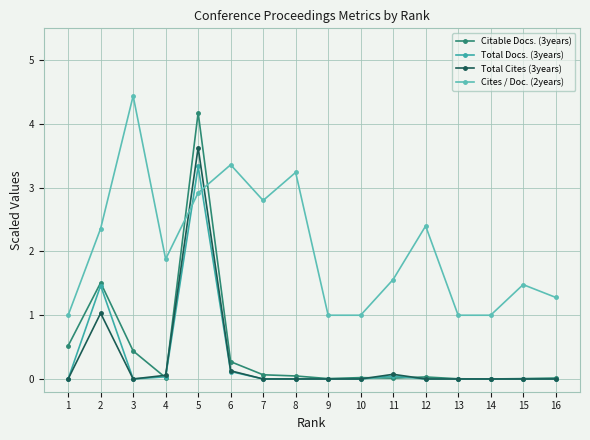

Reading left to right, what are all the values shown in this chart?

Citable Docs. (3years): 1=0.5	2=1.5	3=0.4	4=0.0	5=4.2	6=0.3	7=0.1	8=0.0	9=0.0	10=0.0	11=0.0	12=0.0	13=0.0	14=0.0	15=0.0	16=0.0
Total Docs. (3years): 1=0.0	2=1.5	3=0.0	4=0.0	5=3.3	6=0.1	7=0.0	8=0.0	9=0.0	10=0.0	11=0.0	12=0.0	13=0.0	14=0.0	15=0.0	16=0.0
Total Cites (3years): 1=0.0	2=1.0	3=0.0	4=0.1	5=3.6	6=0.1	7=0.0	8=0.0	9=0.0	10=0.0	11=0.1	12=0.0	13=0.0	14=0.0	15=0.0	16=0.0
Cites / Doc. (2years): 1=1.0	2=2.4	3=4.4	4=1.9	5=2.9	6=3.4	7=2.8	8=3.2	9=1.0	10=1.0	11=1.6	12=2.4	13=1.0	14=1.0	15=1.5	16=1.3